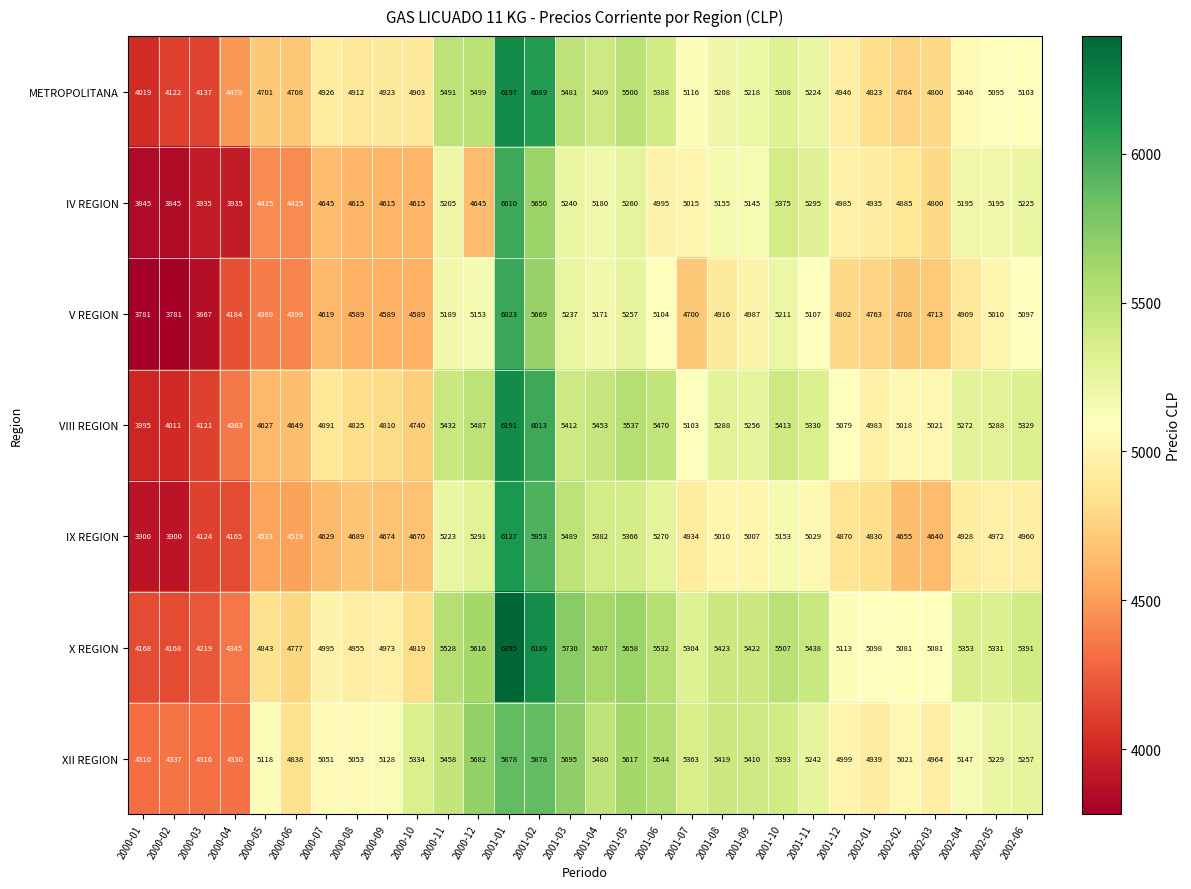

What is the lowest value of the IV REGION series?

3845